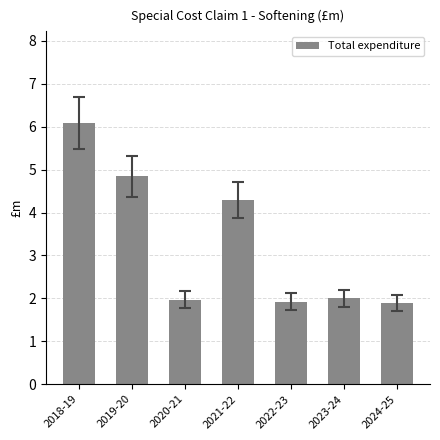

At which label does the data first exceed 2?

2018-19